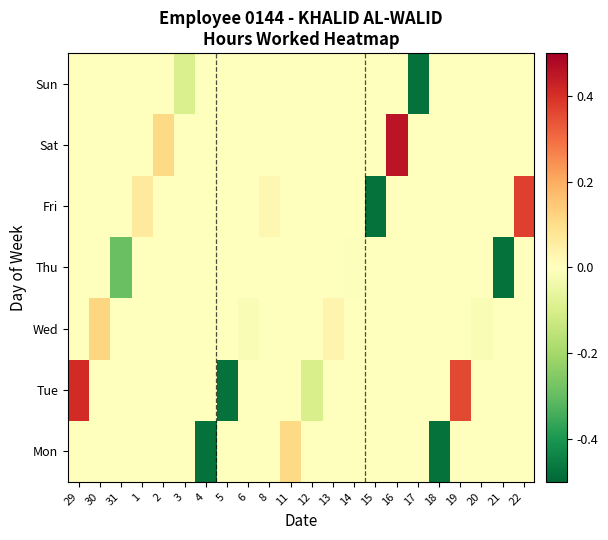

Reading right to left, extract all data points from this chart.

Mon: 22=0.0	21=0.0	20=0.0	19=0.0	18=-0.5	17=0.0	16=0.0	15=0.0	14=0.0	13=0.0	12=0.0	11=0.1	8=0.0	6=0.0	5=0.0	4=-0.5	3=0.0	2=0.0	1=0.0	31=0.0	30=0.0	29=0.0
Tue: 22=0.0	21=0.0	20=0.0	19=0.4	18=0.0	17=0.0	16=0.0	15=0.0	14=0.0	13=0.0	12=-0.1	11=0.0	8=0.0	6=0.0	5=-0.5	4=0.0	3=0.0	2=0.0	1=0.0	31=0.0	30=0.0	29=0.4
Wed: 22=0.0	21=0.0	20=-0.0	19=0.0	18=0.0	17=0.0	16=0.0	15=0.0	14=0.0	13=0.0	12=0.0	11=0.0	8=0.0	6=-0.0	5=0.0	4=0.0	3=0.0	2=0.0	1=0.0	31=0.0	30=0.1	29=0.0
Thu: 22=0.0	21=-0.5	20=0.0	19=0.0	18=0.0	17=0.0	16=0.0	15=0.0	14=-0.0	13=0.0	12=0.0	11=0.0	8=0.0	6=0.0	5=0.0	4=0.0	3=0.0	2=0.0	1=0.0	31=-0.3	30=0.0	29=0.0
Fri: 22=0.4	21=0.0	20=0.0	19=0.0	18=0.0	17=0.0	16=0.0	15=-0.5	14=0.0	13=0.0	12=0.0	11=0.0	8=0.0	6=0.0	5=0.0	4=0.0	3=0.0	2=0.0	1=0.1	31=0.0	30=0.0	29=0.0
Sat: 22=0.0	21=0.0	20=0.0	19=0.0	18=0.0	17=0.0	16=0.5	15=0.0	14=0.0	13=0.0	12=0.0	11=0.0	8=0.0	6=0.0	5=0.0	4=0.0	3=0.0	2=0.1	1=0.0	31=0.0	30=0.0	29=0.0
Sun: 22=0.0	21=0.0	20=0.0	19=0.0	18=0.0	17=-0.5	16=0.0	15=0.0	14=0.0	13=0.0	12=0.0	11=0.0	8=0.0	6=0.0	5=0.0	4=0.0	3=-0.1	2=0.0	1=0.0	31=0.0	30=0.0	29=0.0